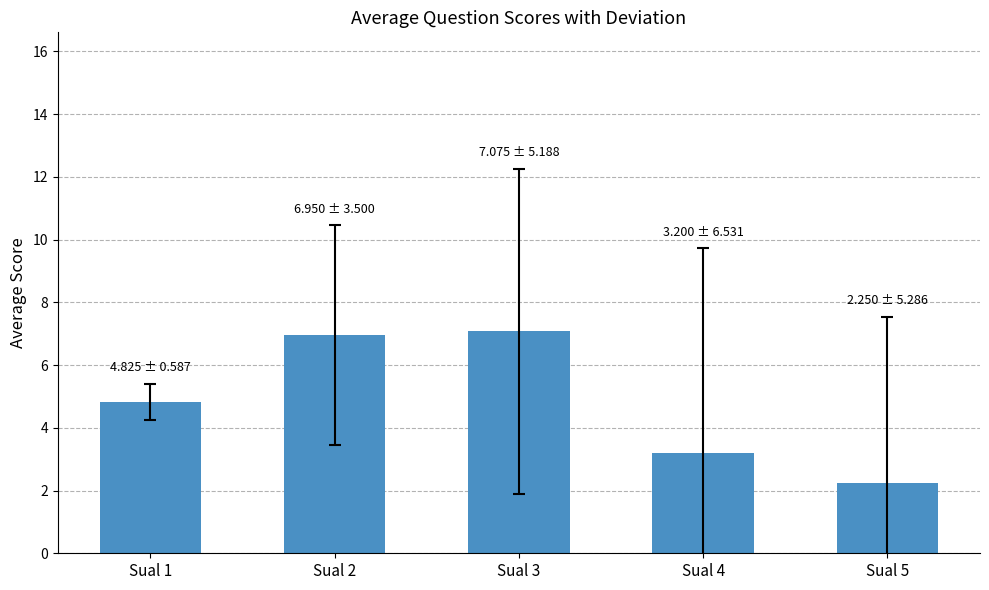

What is the sum of all values?

24.3